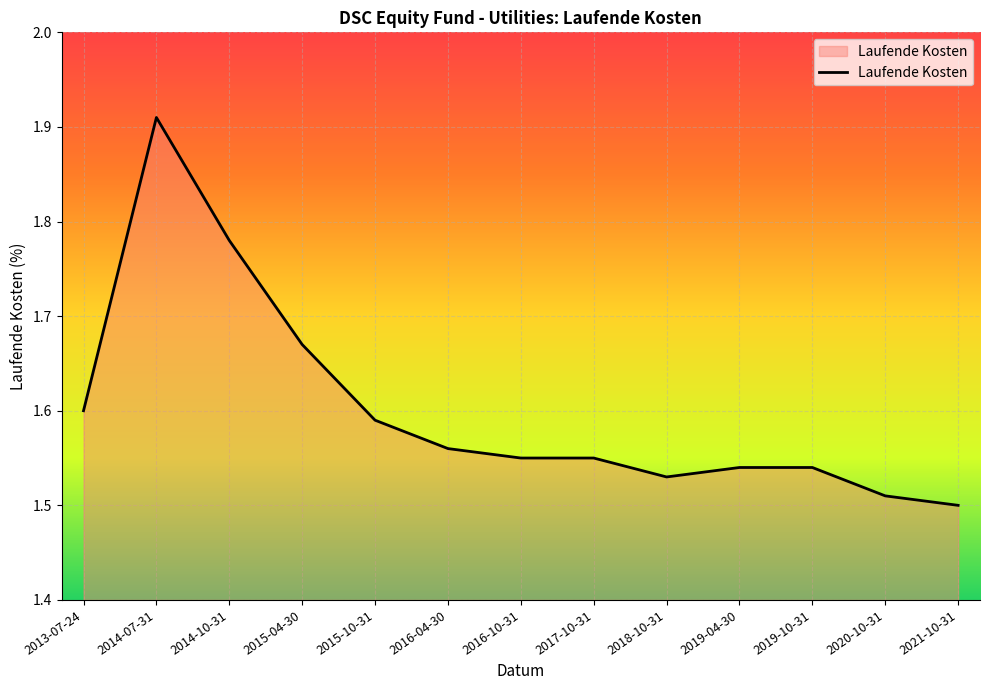

Approximately how many times larger is the value at 2019-04-30 compared to 2016-04-30?

1.0